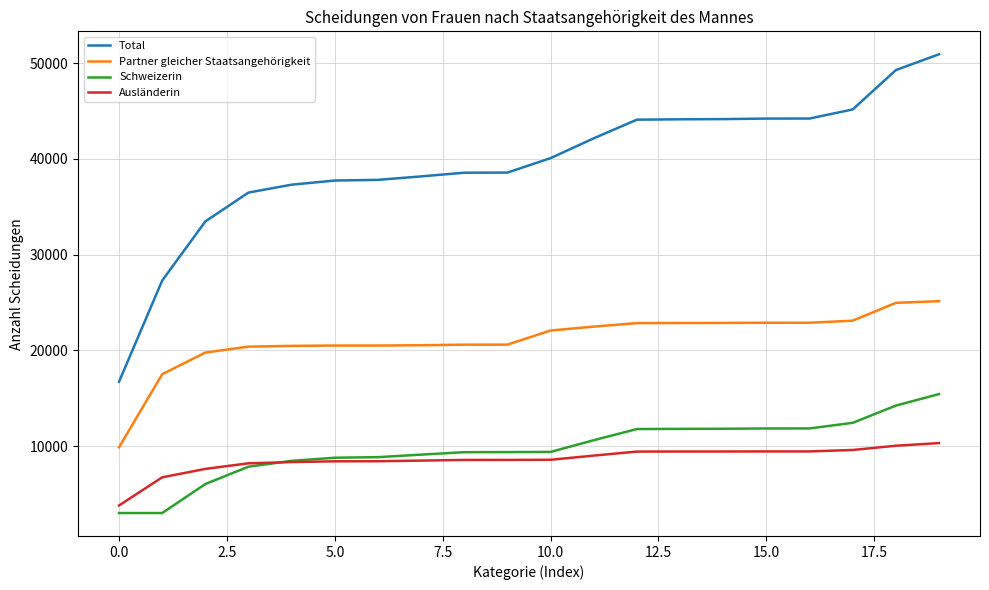

What is the smallest value displayed?

3028